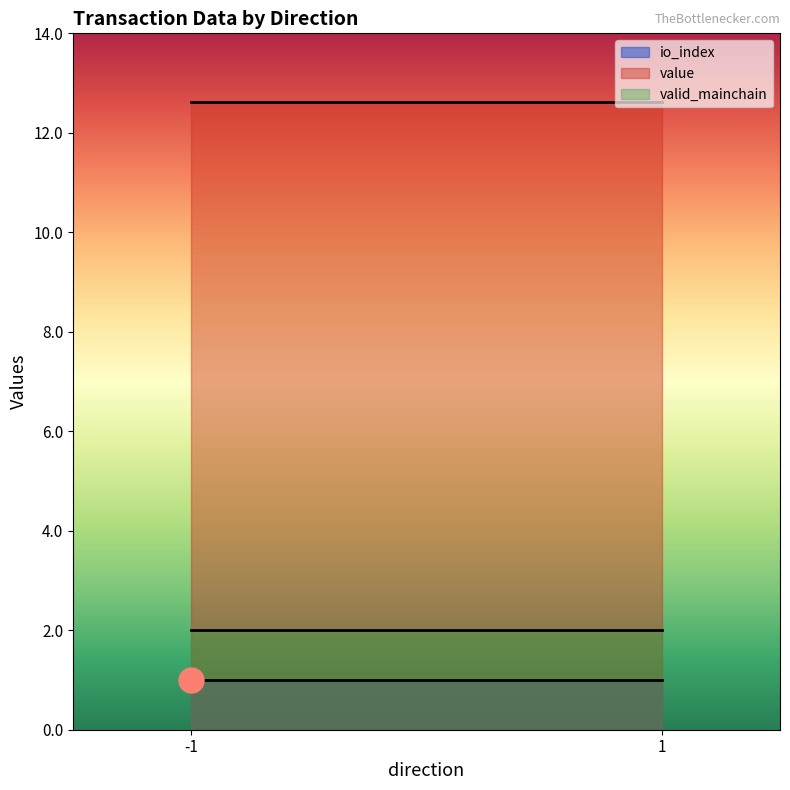

What is the approximate value of io_index at -1?

1.0